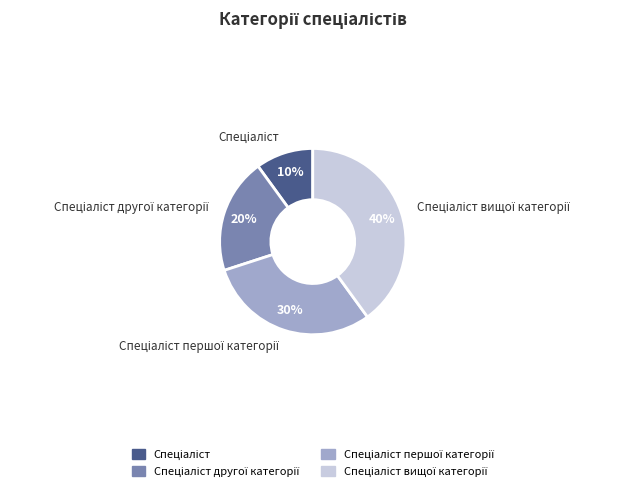

Is there a majority slice in this chart?

No